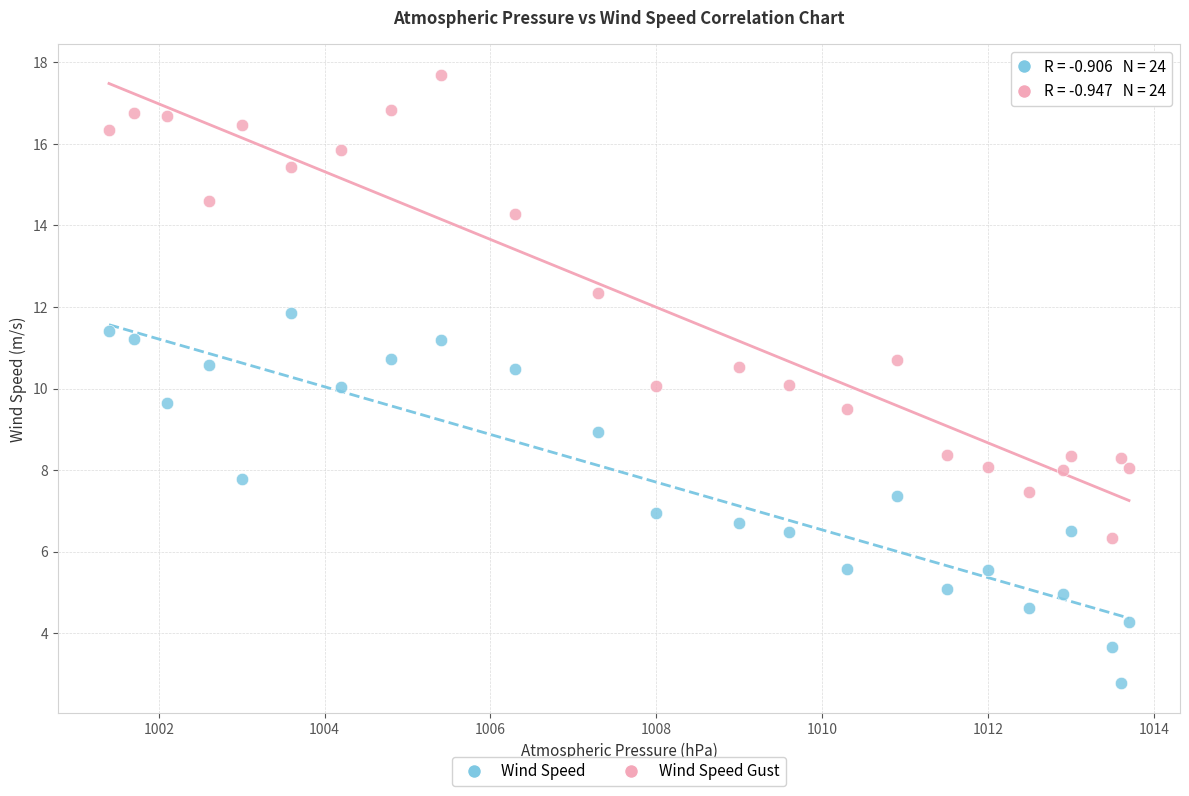

Which series has the largest Y range (max minus min)?

Wind Speed Gust